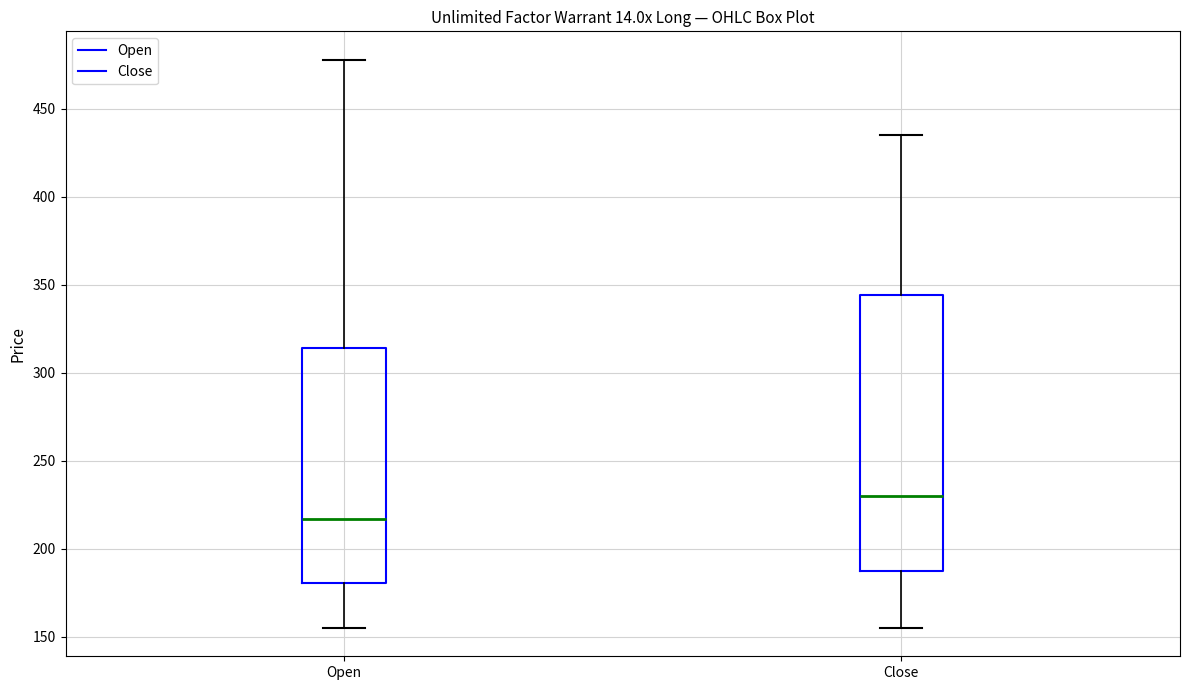

Which box has the highest median line?

Close